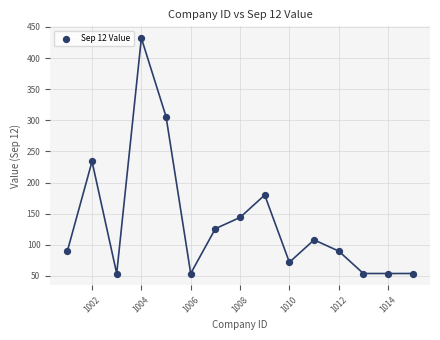

What is the range of X values (max minus min)?

14